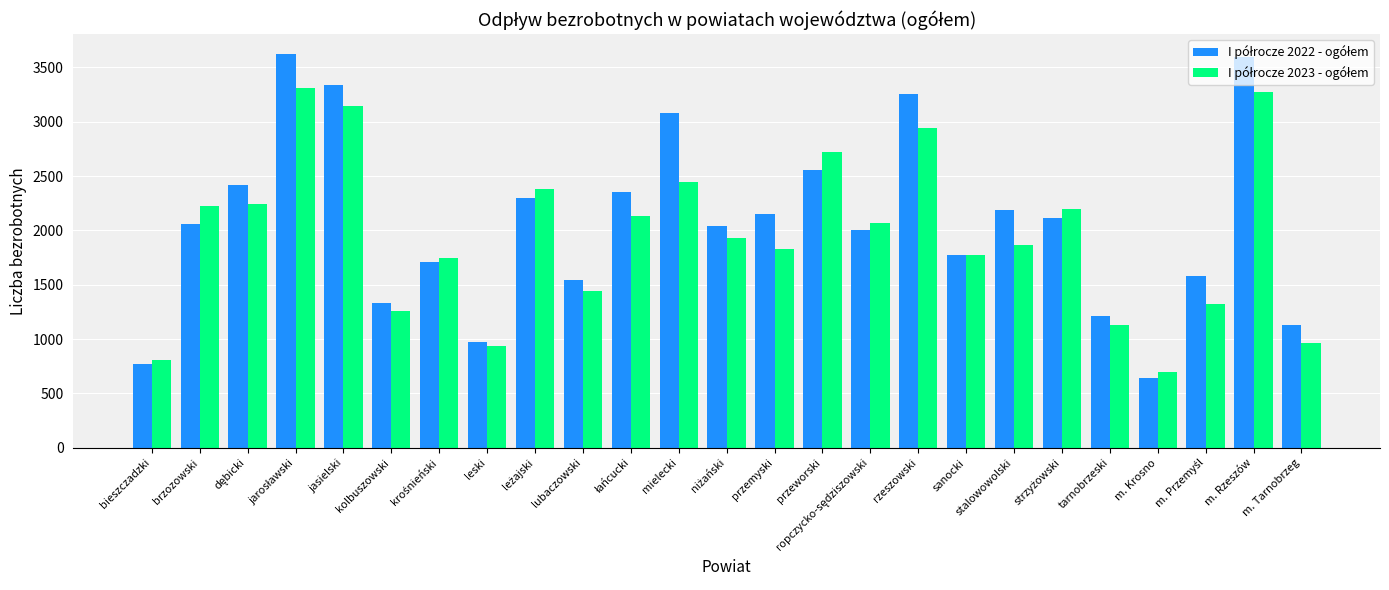

Count the number of data series in this chart.

2